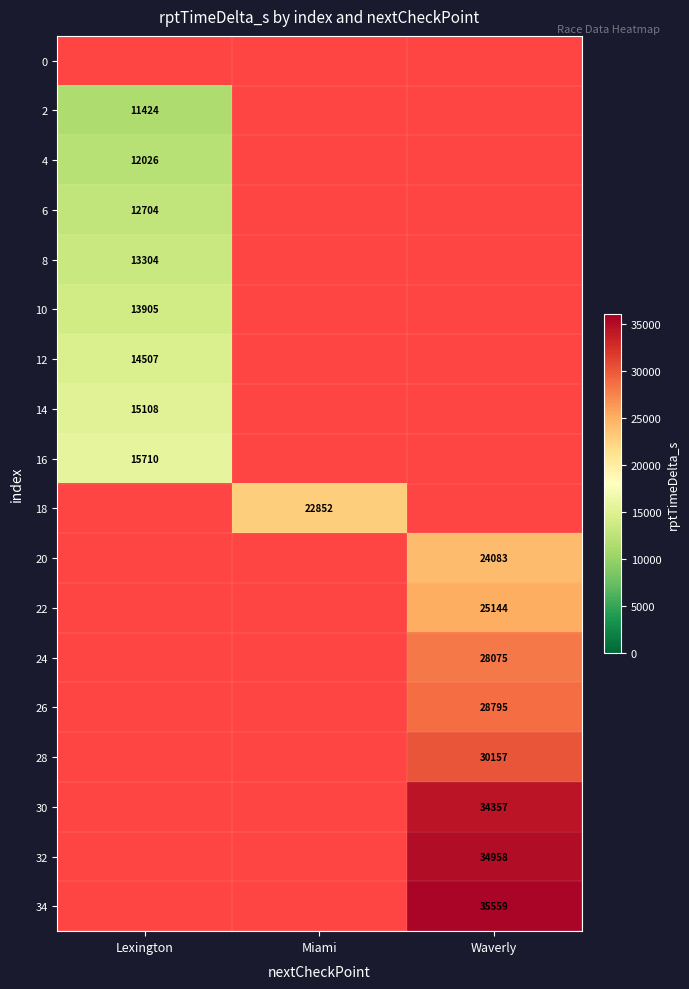

What is the greatest value displayed?

35559.0